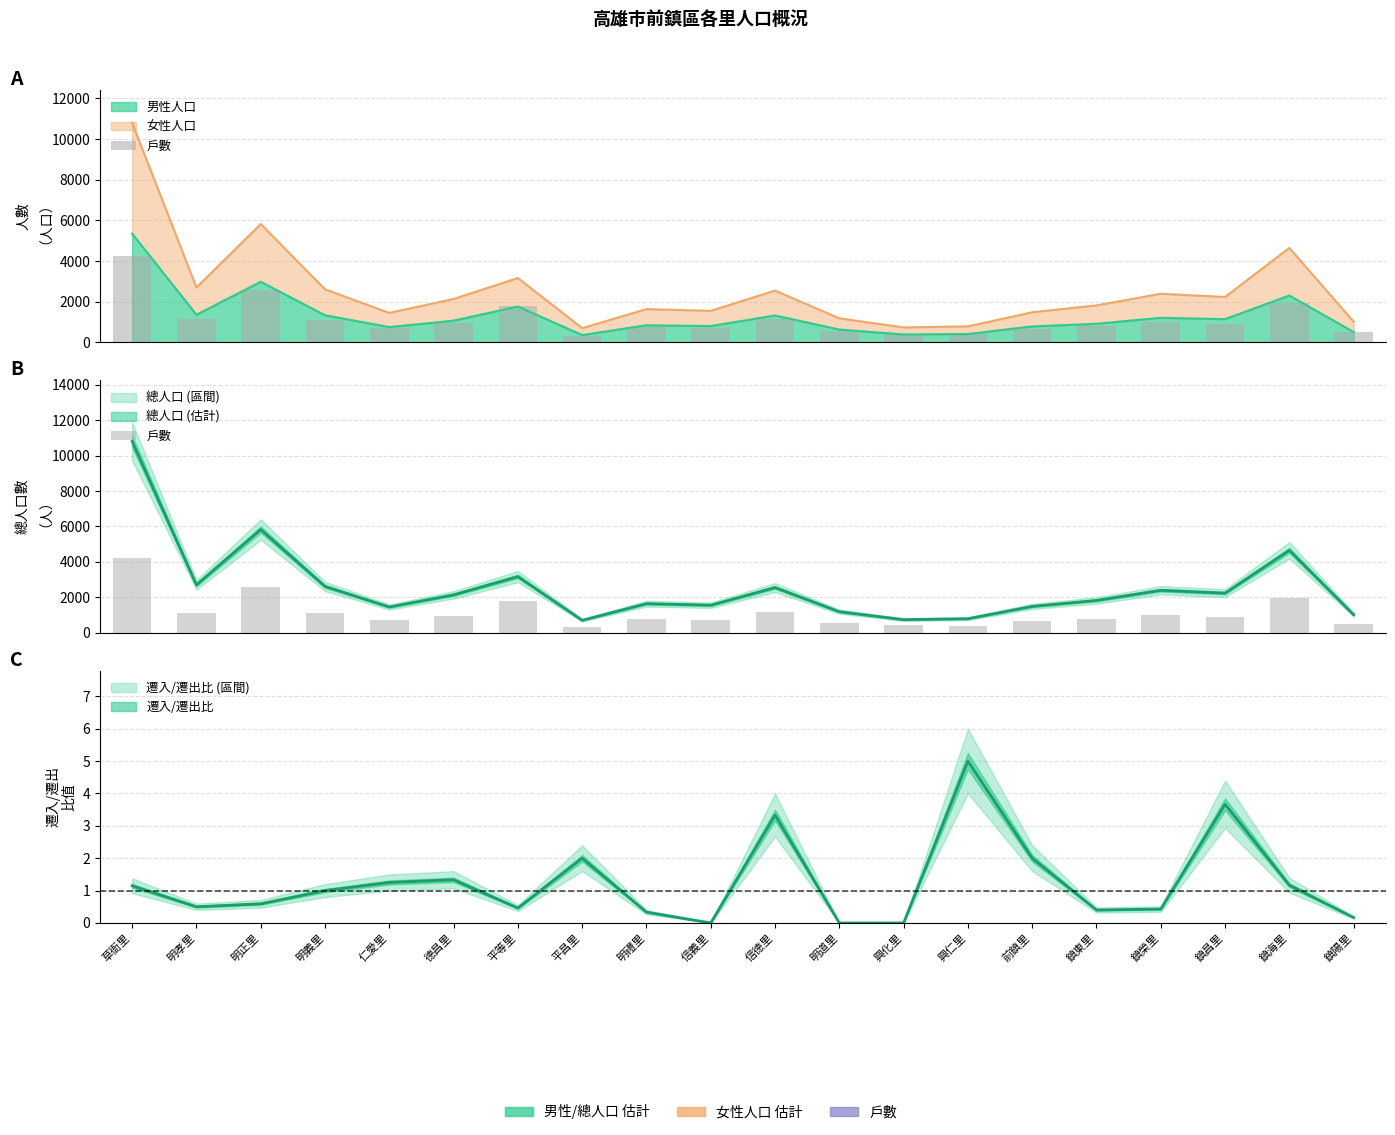

The chart shows a value of 647 at 鎮陽里. True or false?

False